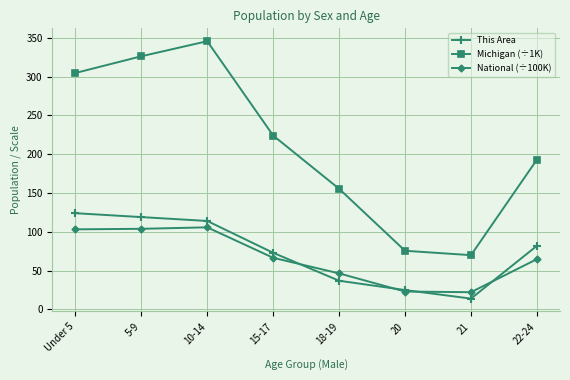

Between Under 5 and 15-17, which series saw the biggest shift?

Michigan (÷1K)